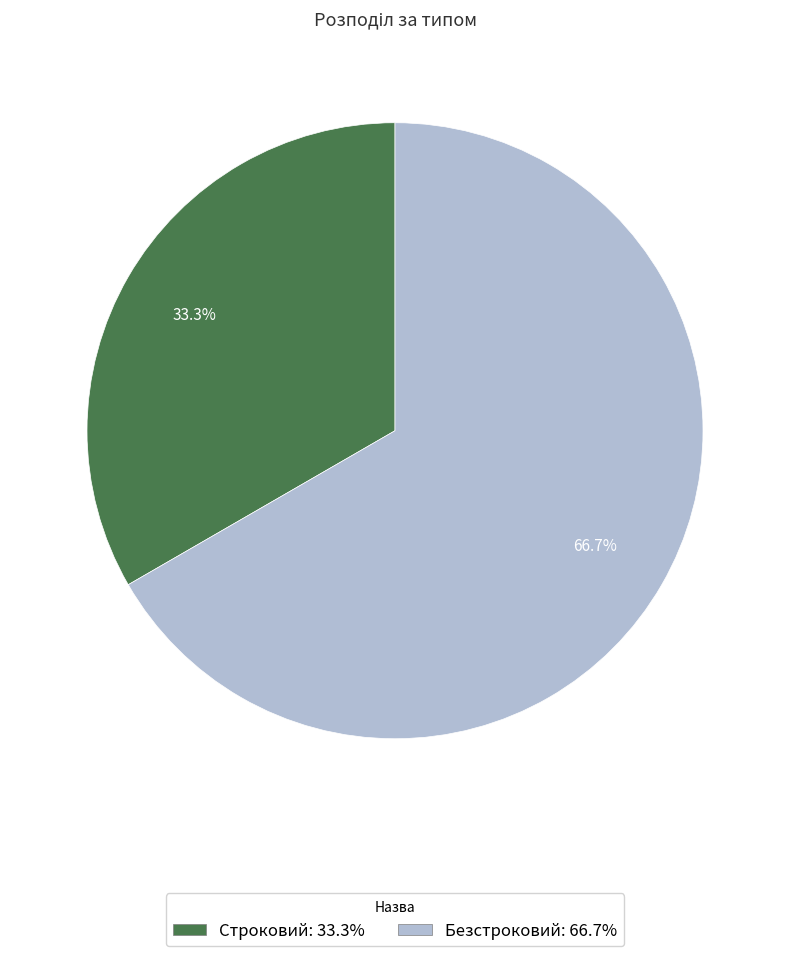

How many slices are in this pie chart?

2